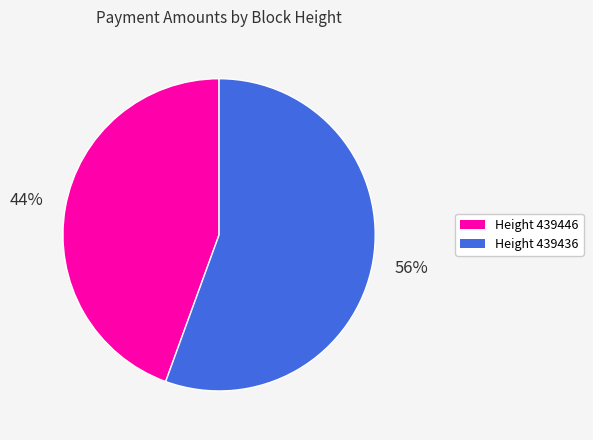

Does any single category account for the majority?

Yes